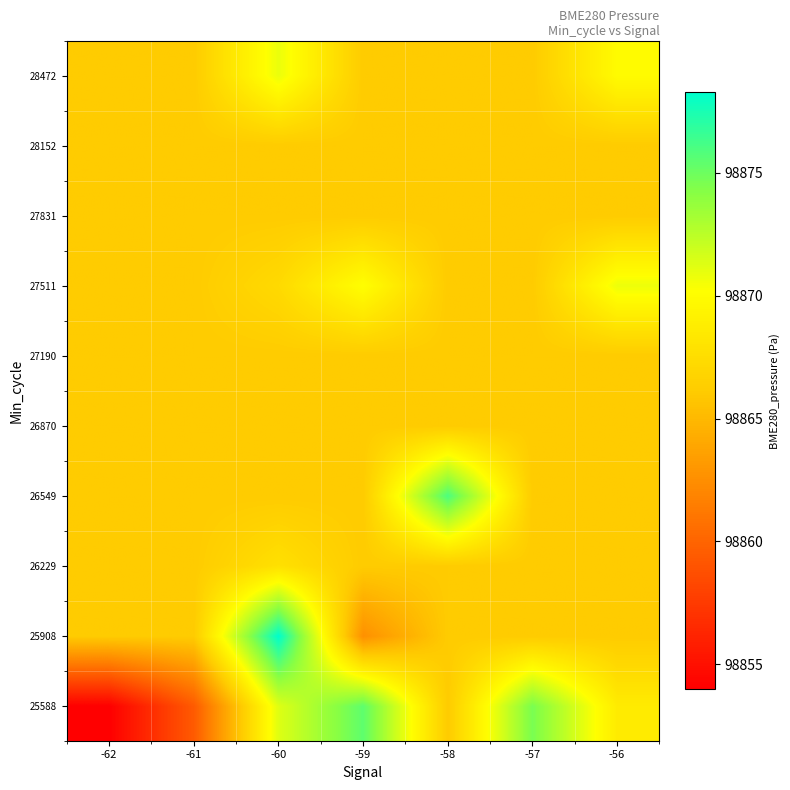

List the series in order of their peak value, highest first.

25908, 26549, 25588, 28472, 27511, 26229, 26870, 27190, 27831, 28152